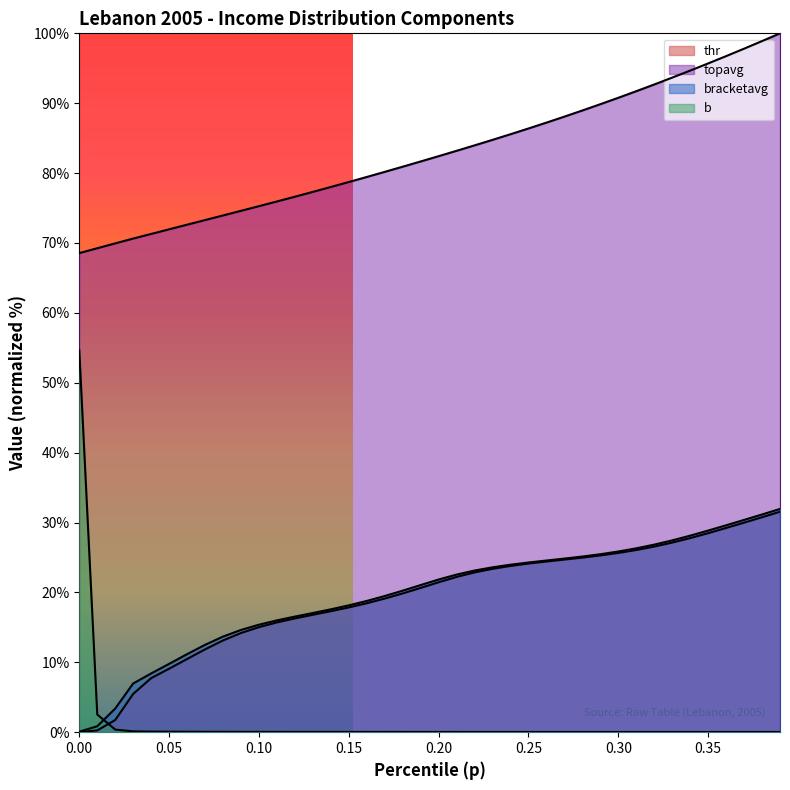

Reading left to right, transcribe all the data shown in this chart.

thr: 0.0	0.3	1.7	5.5	7.7	9.1	10.5	11.9	13.1	14.2	15.0	15.7	16.3	16.8	17.3	17.9	18.5	19.1	19.9	20.7	21.5	22.2	22.9	23.4	23.8	24.1	24.4	24.7	25.0	25.3	25.7	26.1	26.6	27.1	27.8	28.5	29.2	30.0	30.8	31.5
topavg: 68.6	69.2	69.9	70.6	71.3	72.0	72.6	73.3	73.9	74.6	75.3	75.9	76.6	77.3	78.0	78.7	79.4	80.2	80.9	81.7	82.4	83.2	84.0	84.8	85.6	86.4	87.2	88.1	89.0	89.9	90.8	91.7	92.7	93.7	94.7	95.7	96.7	97.8	98.9	100.0
bracketavg: 0.1	0.9	3.4	7.0	8.4	9.8	11.2	12.5	13.7	14.6	15.4	16.0	16.5	17.1	17.6	18.2	18.8	19.5	20.3	21.1	21.8	22.6	23.1	23.6	24.0	24.3	24.6	24.8	25.1	25.5	25.9	26.3	26.8	27.4	28.1	28.9	29.6	30.4	31.2	31.9
b: 54.6	2.5	0.4	0.1	0.1	0.1	0.1	0.1	0.1	0.0	0.0	0.0	0.0	0.0	0.0	0.0	0.0	0.0	0.0	0.0	0.0	0.0	0.0	0.0	0.0	0.0	0.0	0.0	0.0	0.0	0.0	0.0	0.0	0.0	0.0	0.0	0.0	0.0	0.0	0.0